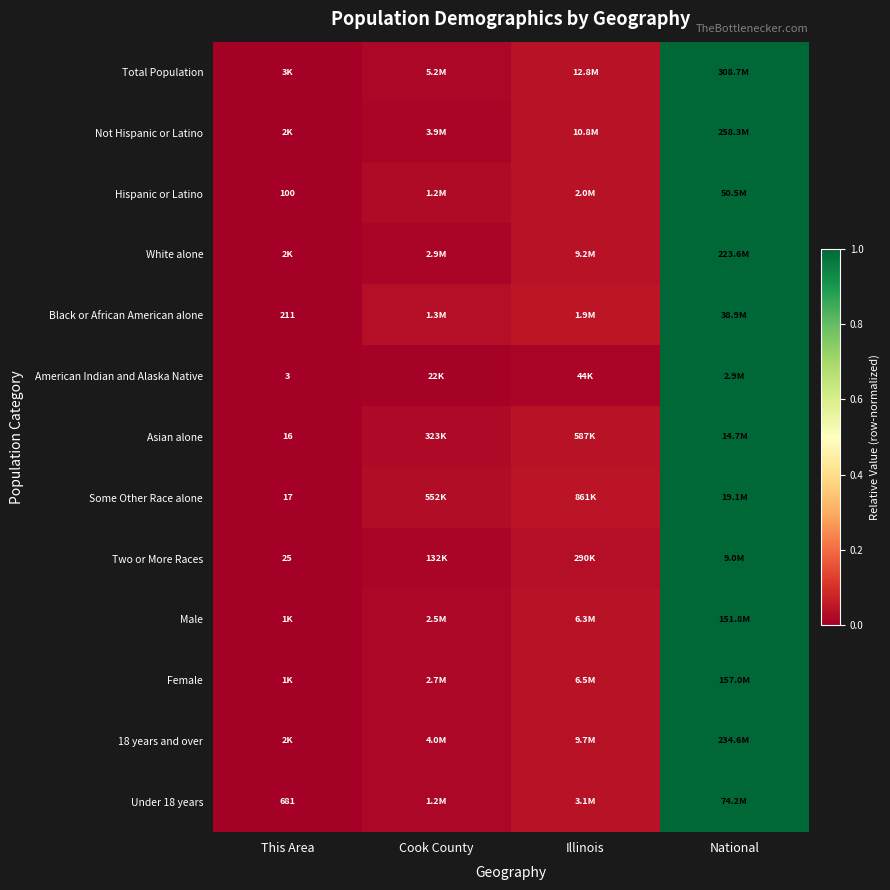

How many distinct data groups are displayed?

13